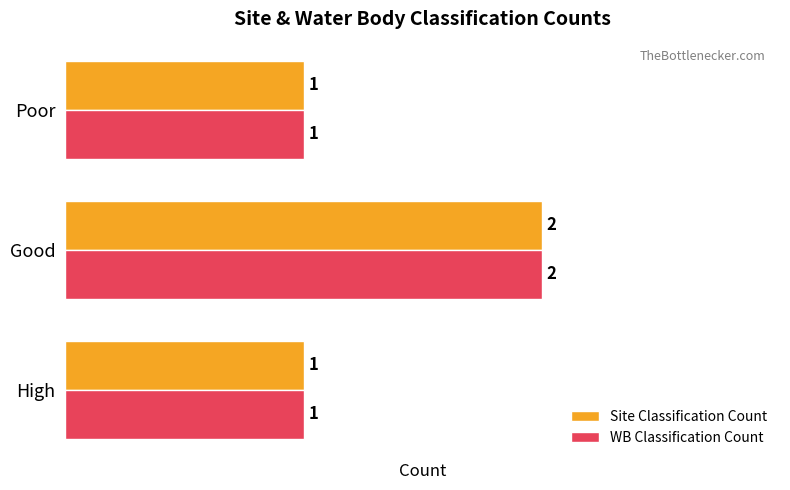

The value of WB Classification Count at Good is 1. True or false?

False